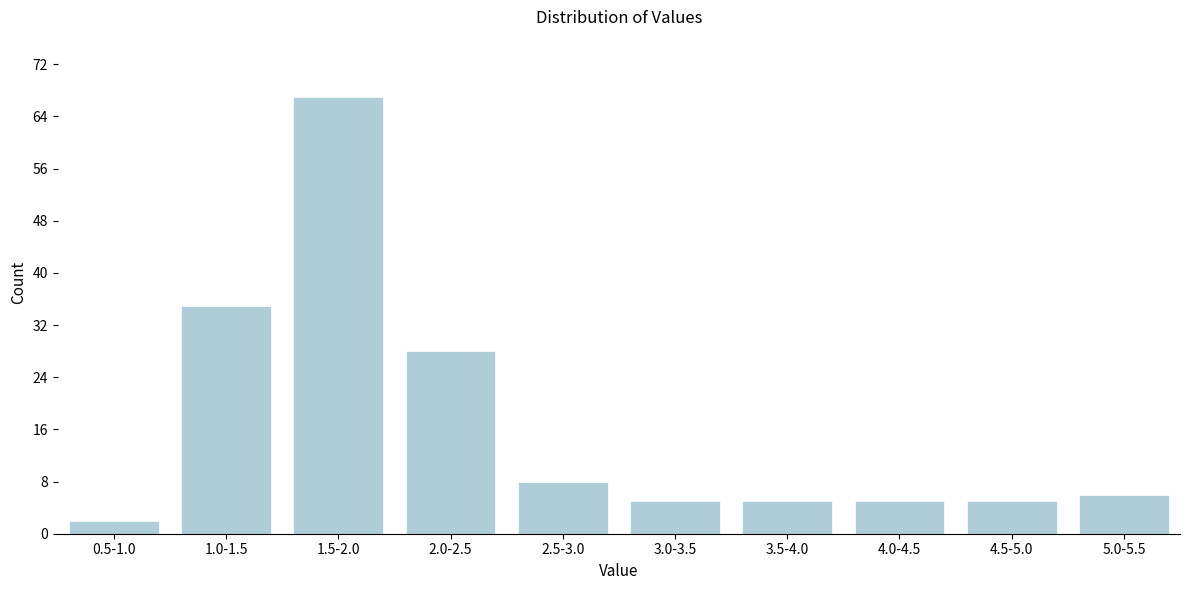

Reading left to right, list all the values displayed in this chart.

2	35	67	28	8	5	5	5	5	6